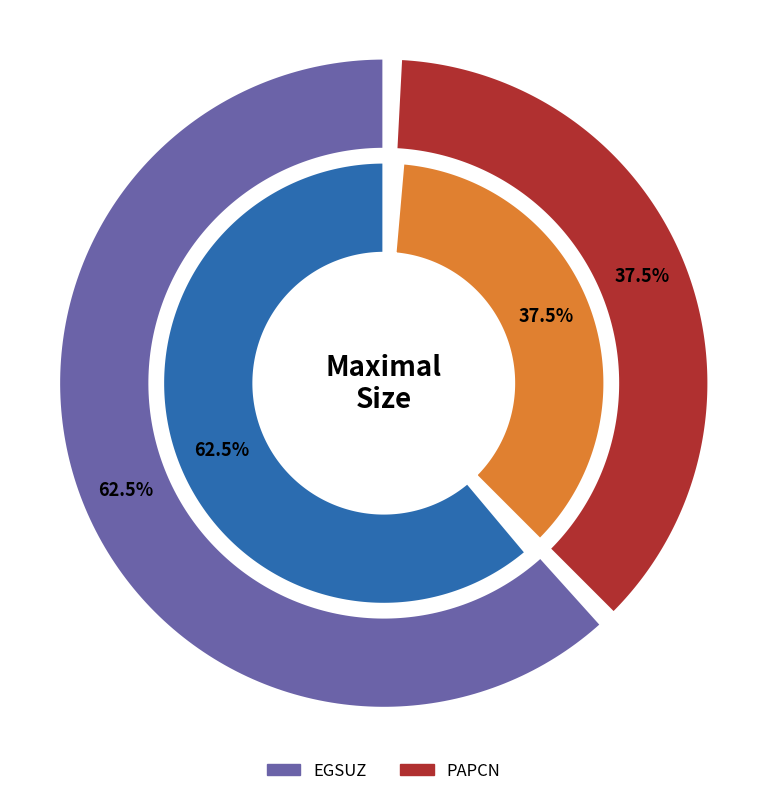

The PAPCN slice represents 38% of the pie. True or false?

True